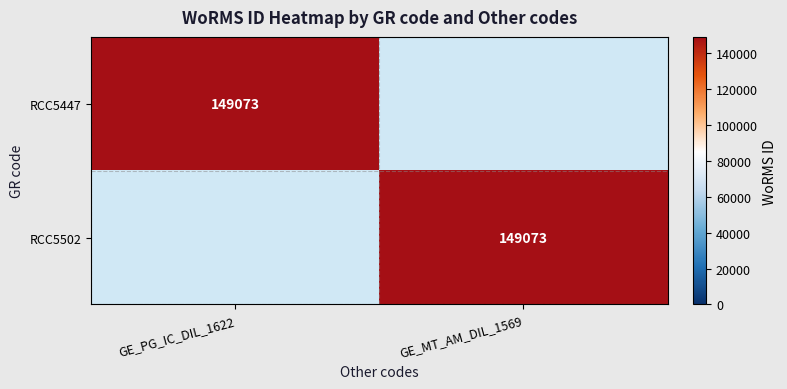

True or false: RCC5502 has a value of 149073 at GE_MT_AM_DIL_1569.

True